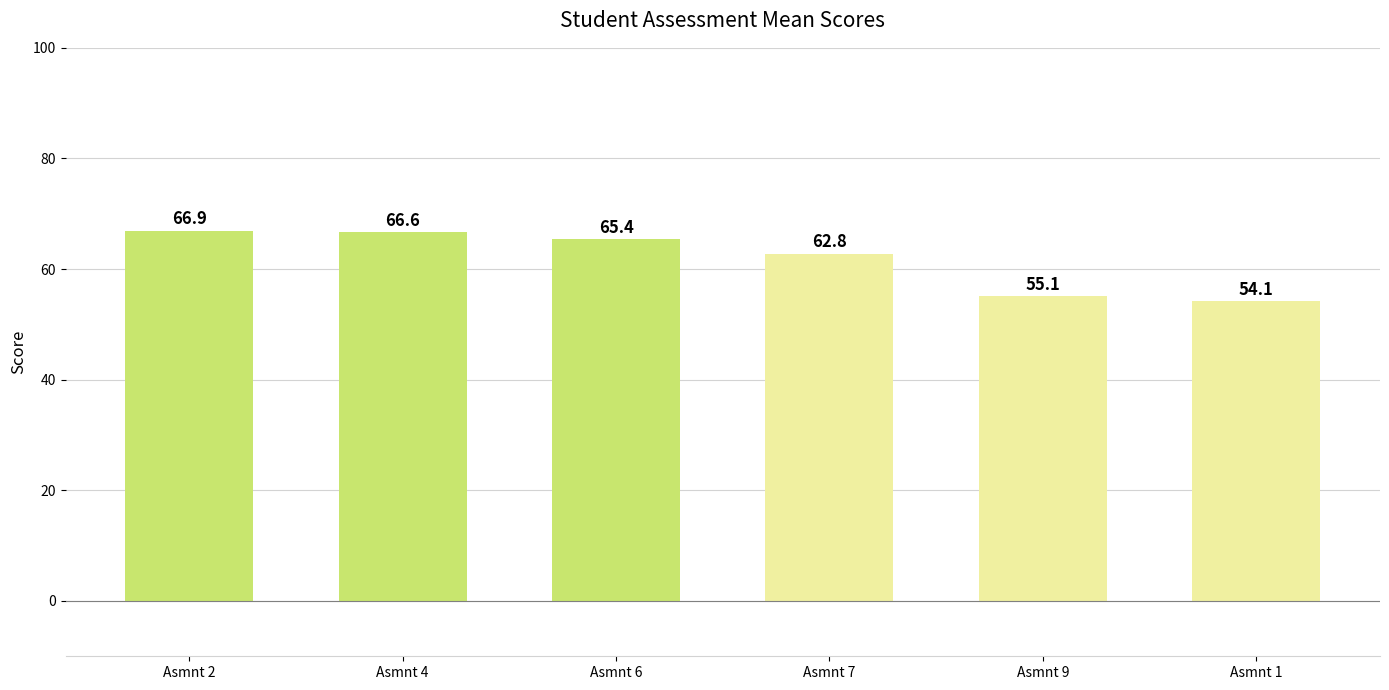

Which label corresponds to the largest value in the chart?

Asmnt 2